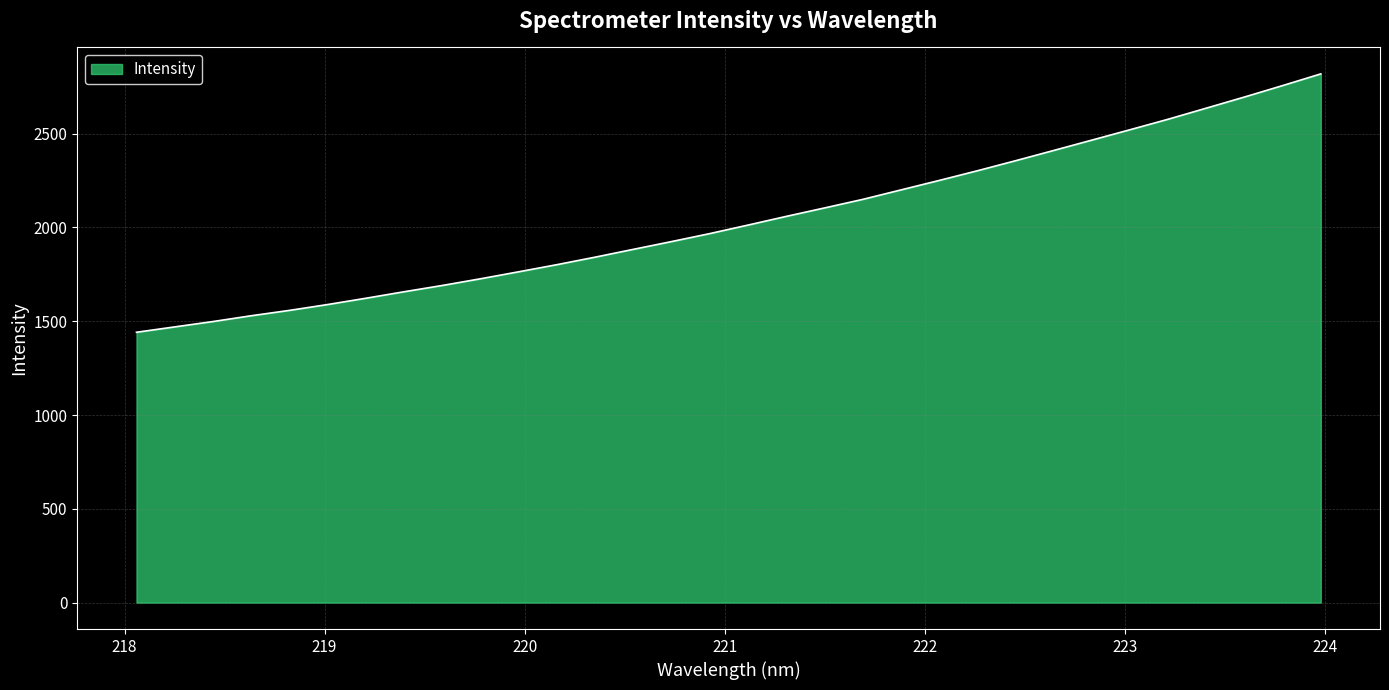

What is the smallest value displayed?

1441.4